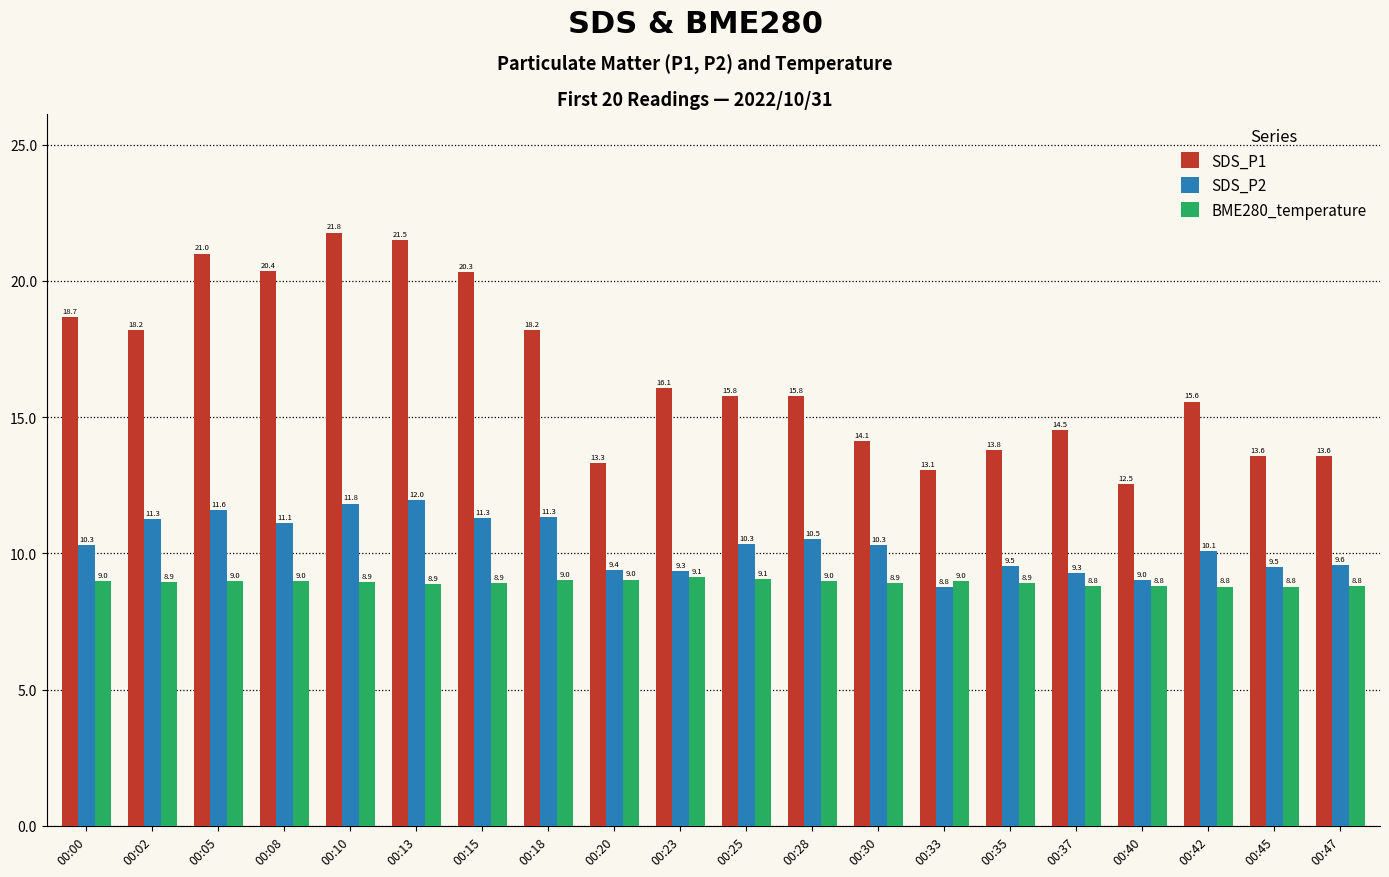

What is the spread (max minus min) of values at 00:02?

9.3